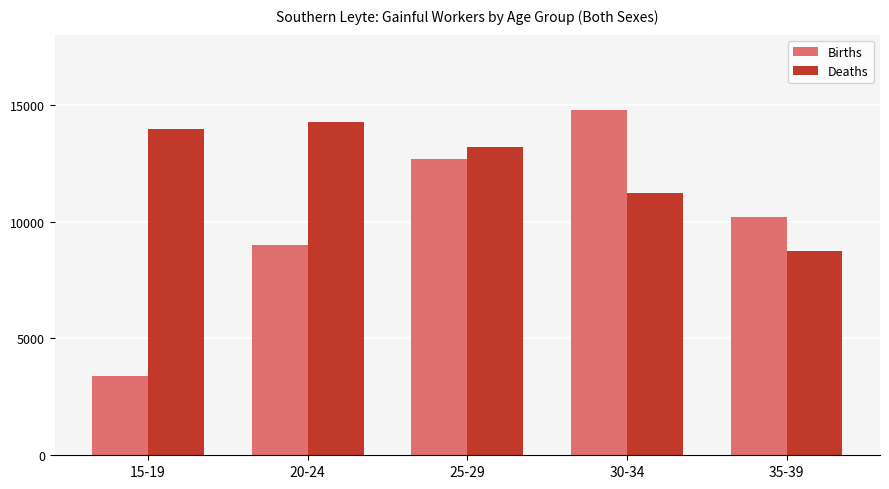

What is the difference between the Deaths values at 25-29 and 15-19?

775